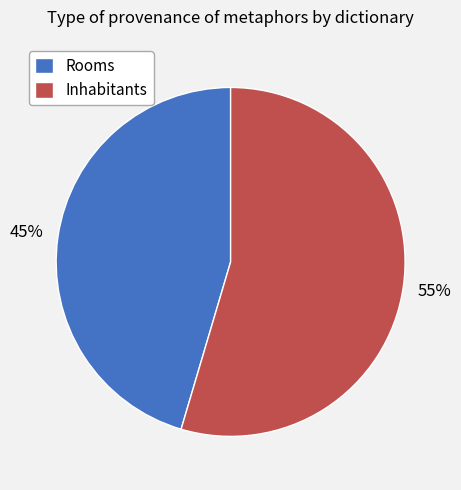

What is the largest slice in the pie chart?

Inhabitants